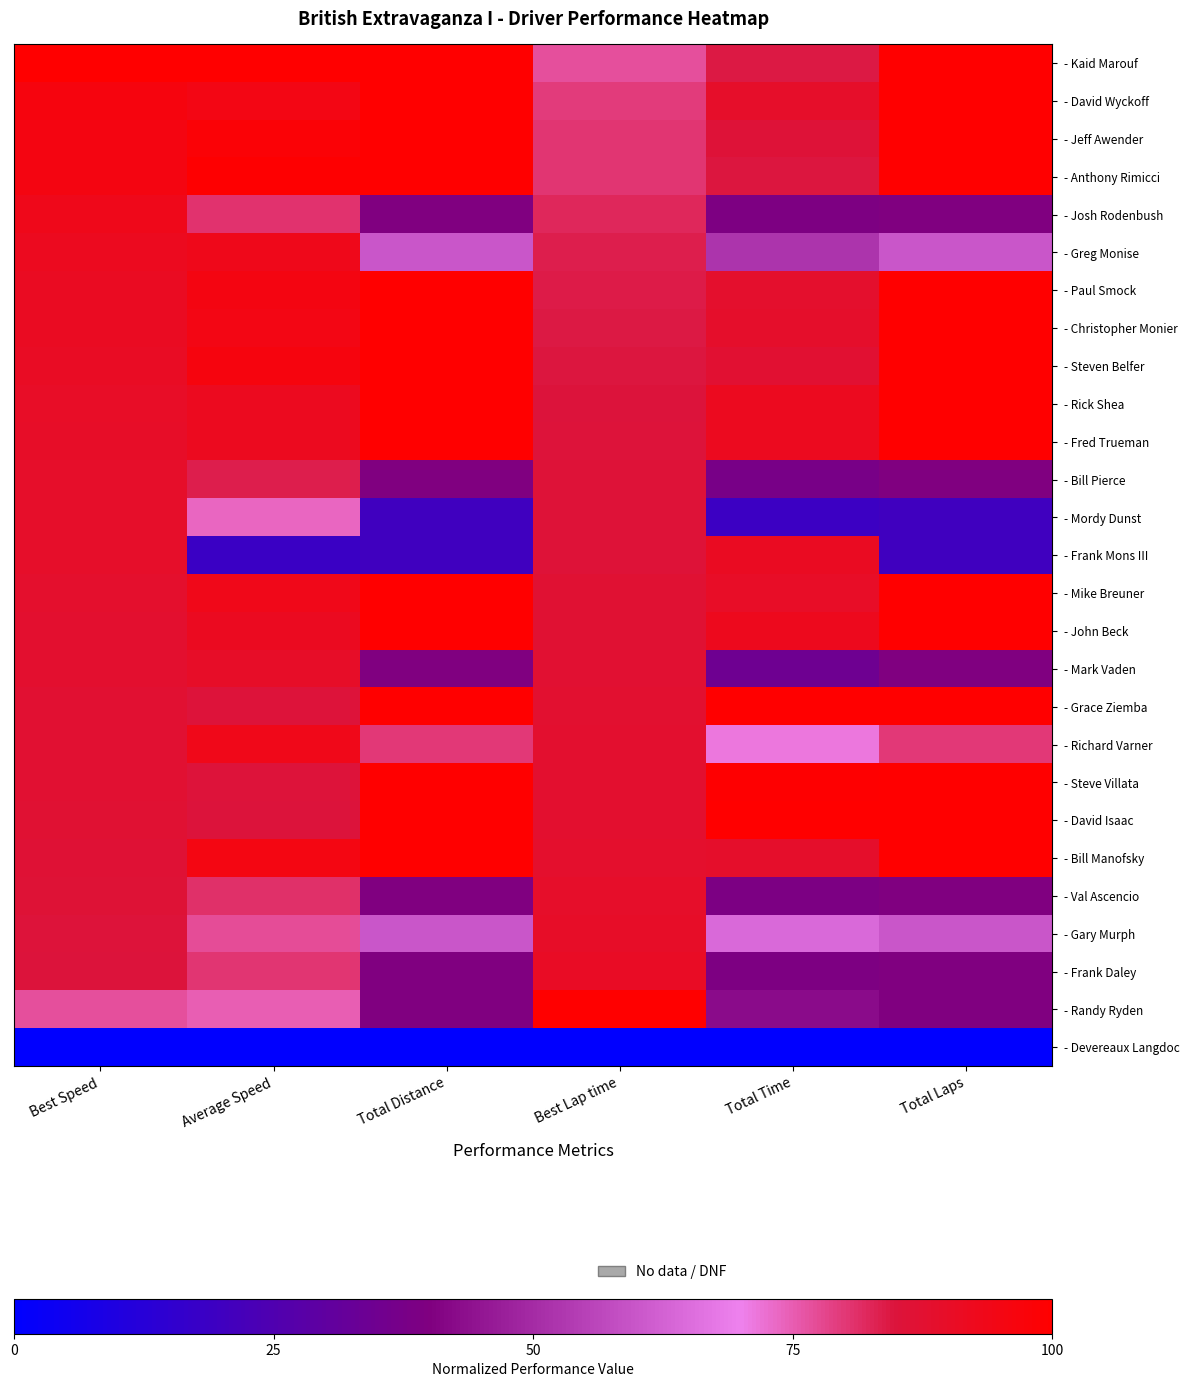

Is the value of - Fred Trueman at Total Time greater than the value of - Anthony Rimicci at Total Laps?

No